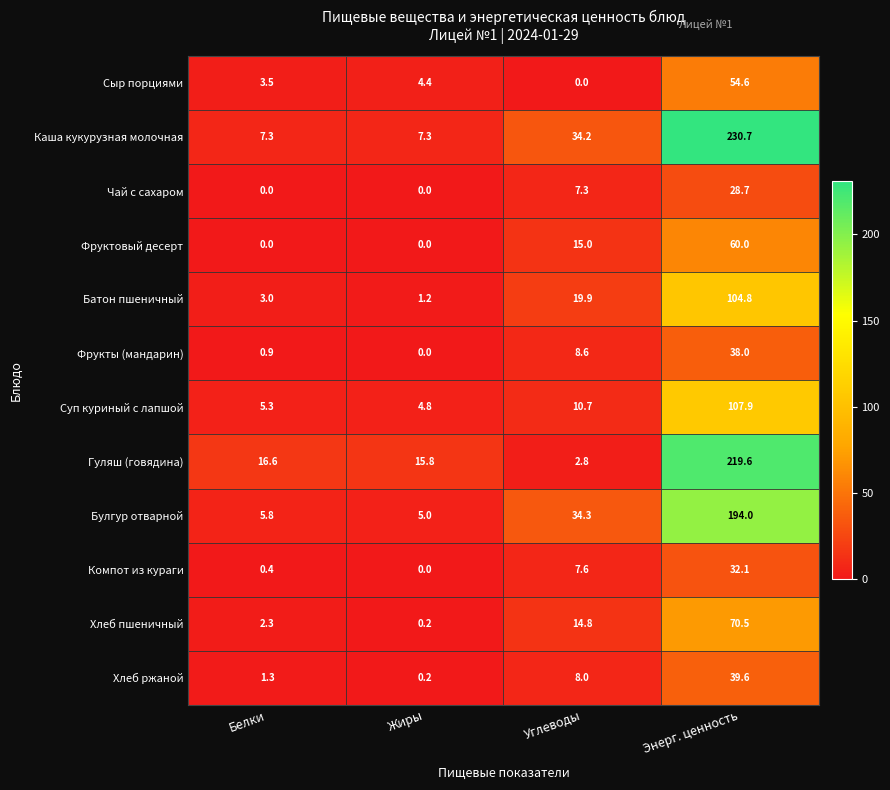

Rank the categories by Хлеб пшеничный value from highest to lowest.

Энерг. ценность, Углеводы, Белки, Жиры